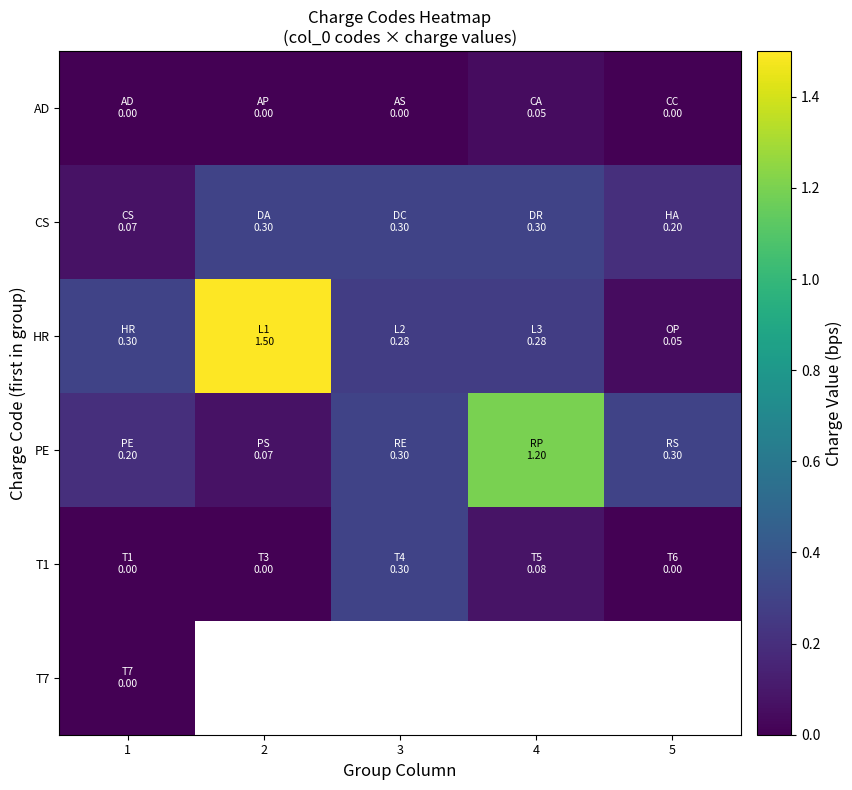

Where is PE nearest to the value 0?

2